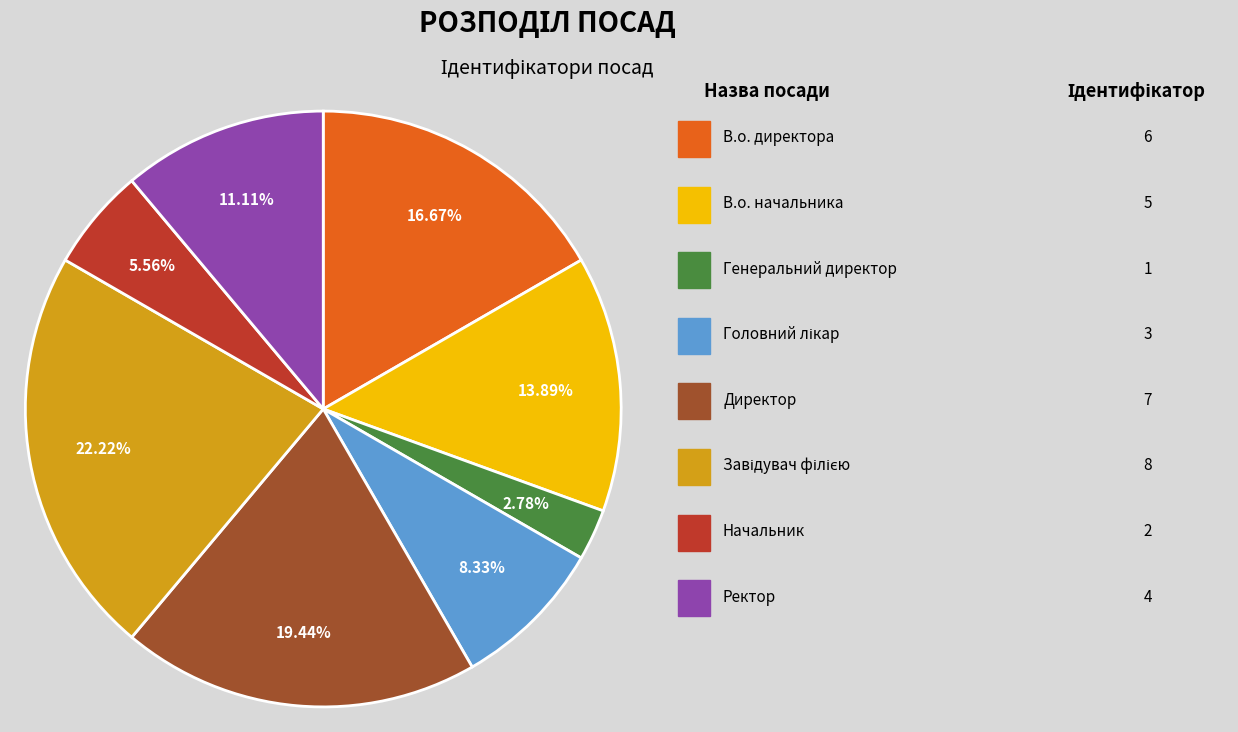

Is there a majority slice in this chart?

No